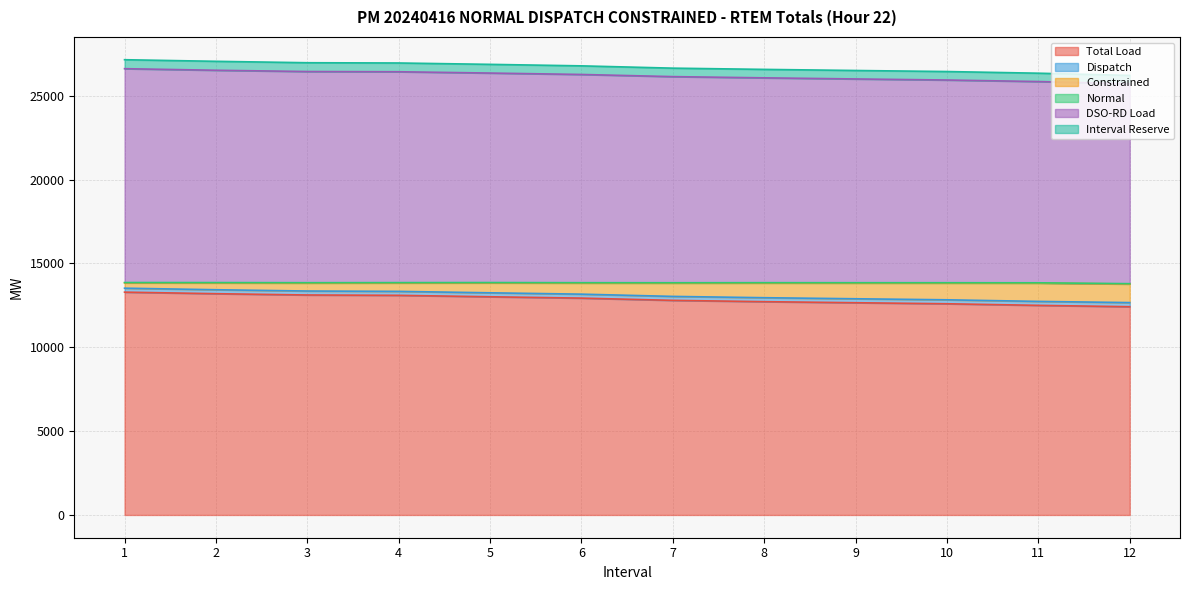

Which series has the widest spread of values?

DSO-RD Load